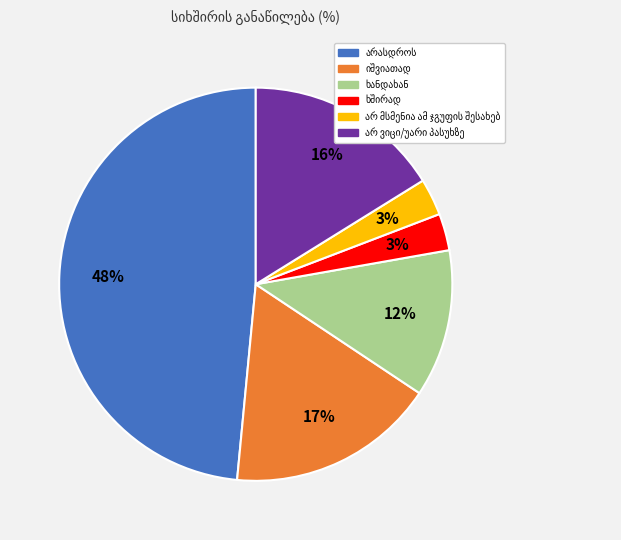

Does any single category account for the majority?

No